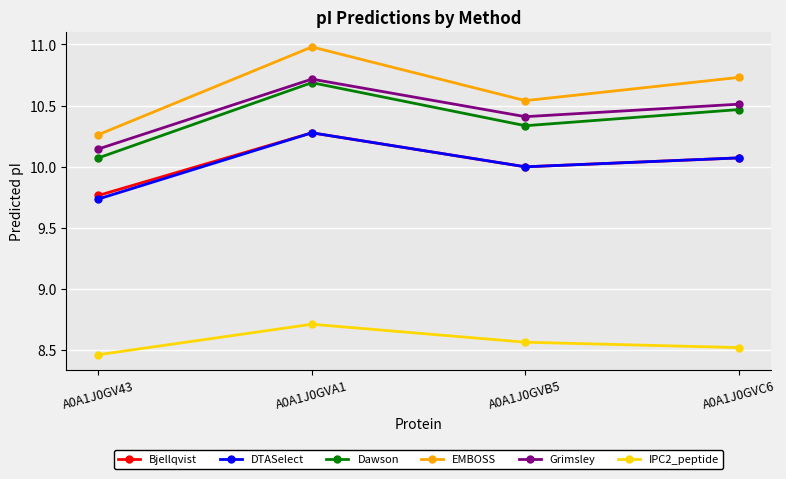

Rank the categories by Bjellqvist value from lowest to highest.

A0A1J0GV43, A0A1J0GVB5, A0A1J0GVC6, A0A1J0GVA1